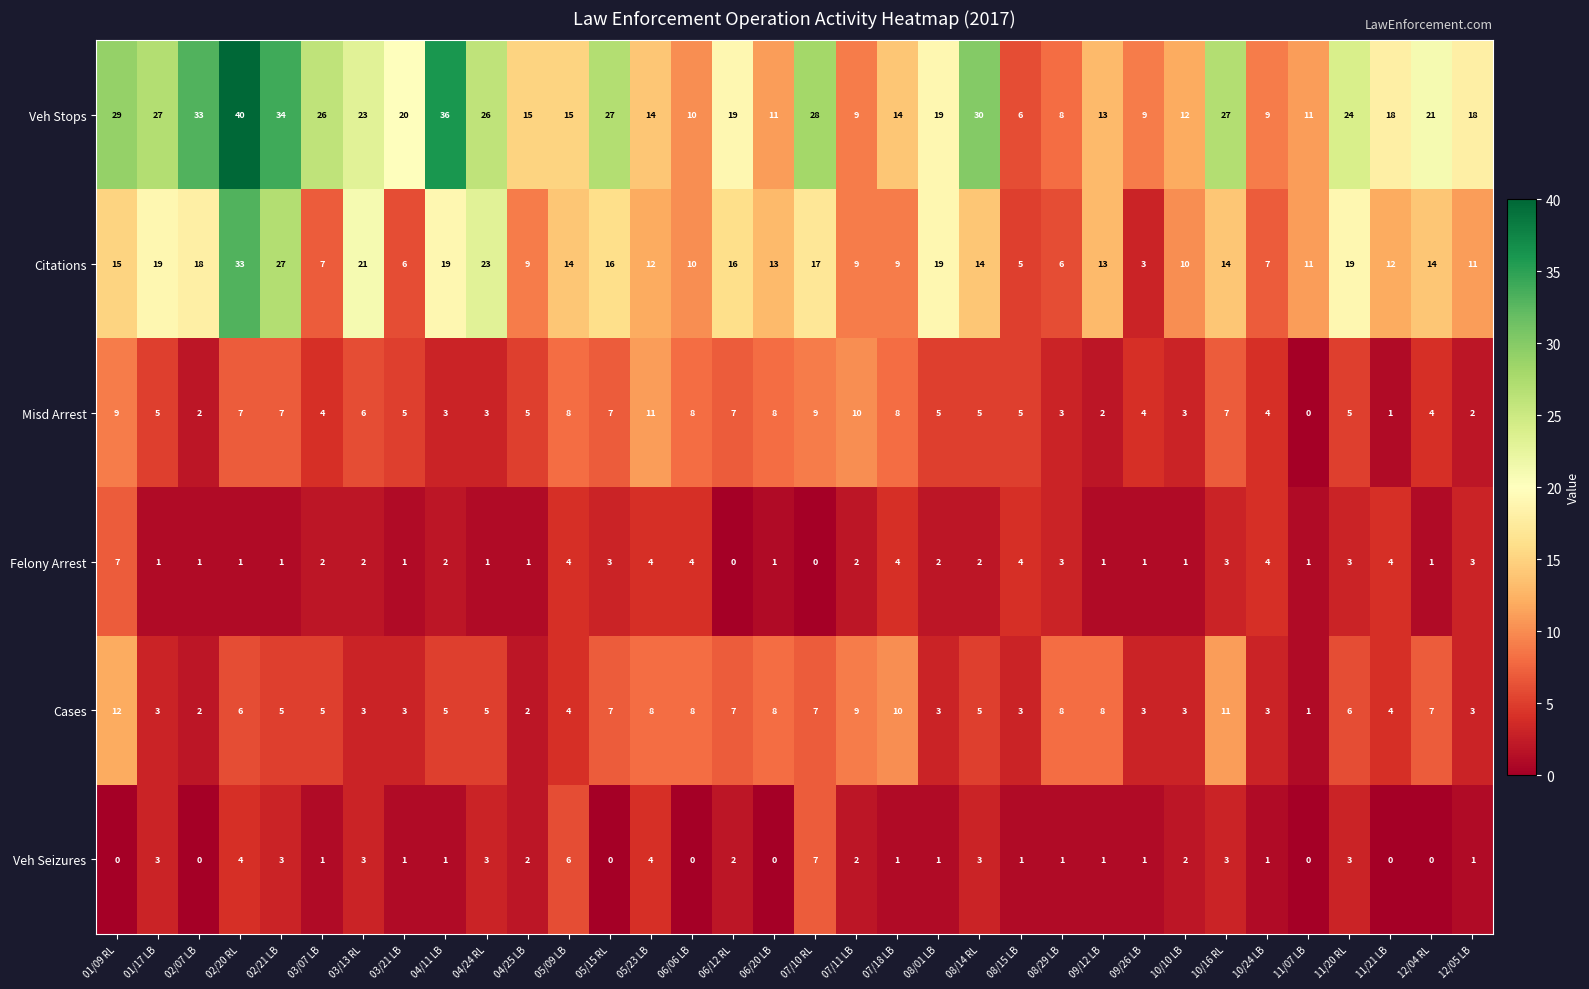

Count the number of data series in this chart.

6